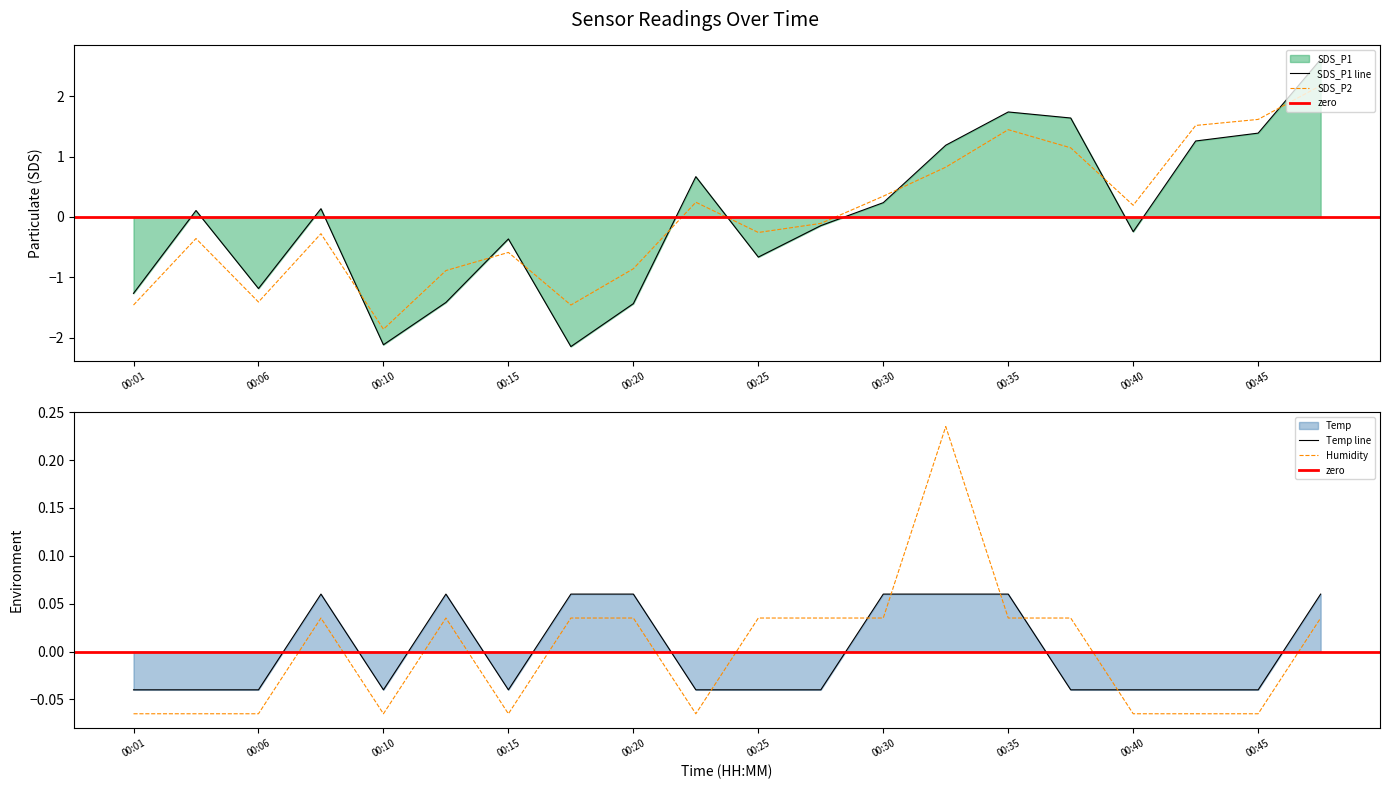

Rank the series at 00:47 from lowest to highest value.

Humidity, Temp, SDS_P2, SDS_P1